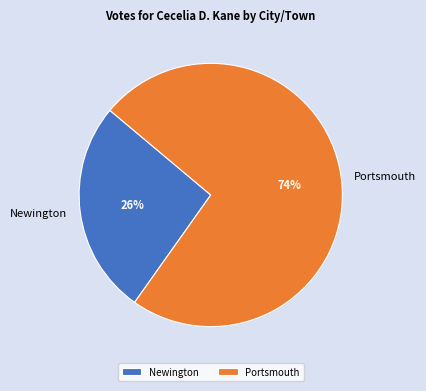

Between Portsmouth and Newington, which is larger?

Portsmouth